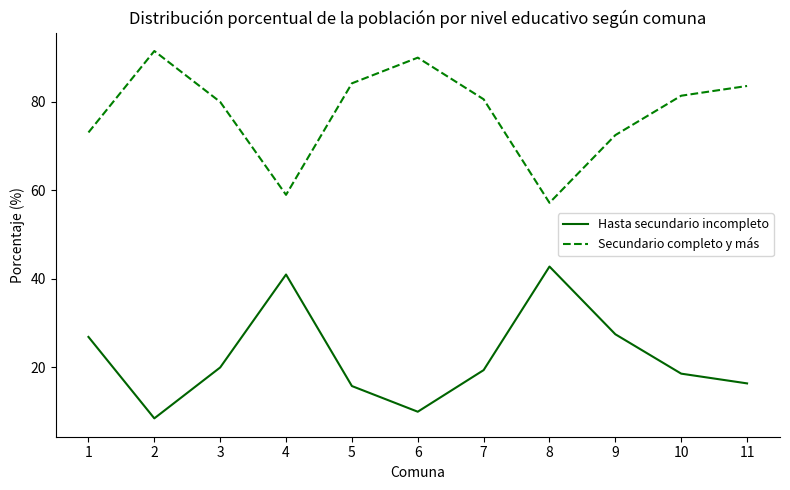

Rank the series by their average value, from lowest to highest.

Hasta secundario incompleto, Secundario completo y más